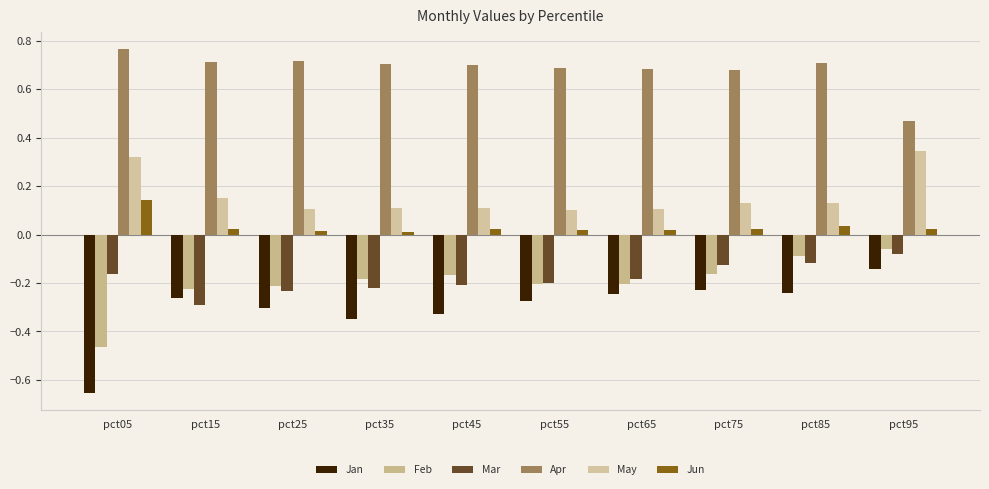

List the series in order of their peak value, lowest first.

Jan, Mar, Feb, Jun, May, Apr